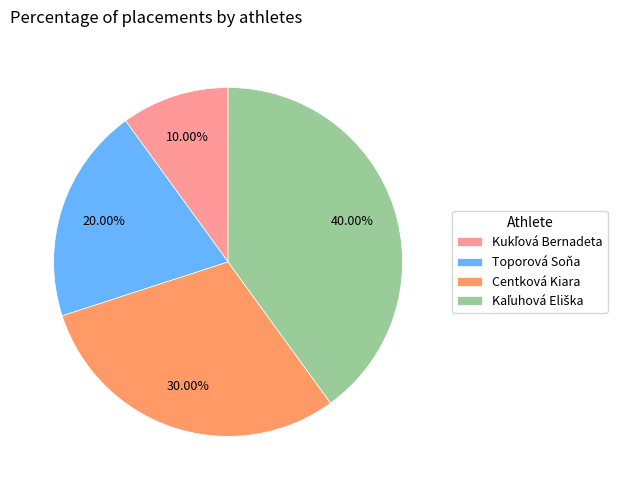

Is Toporová Soňa the majority of the pie?

No